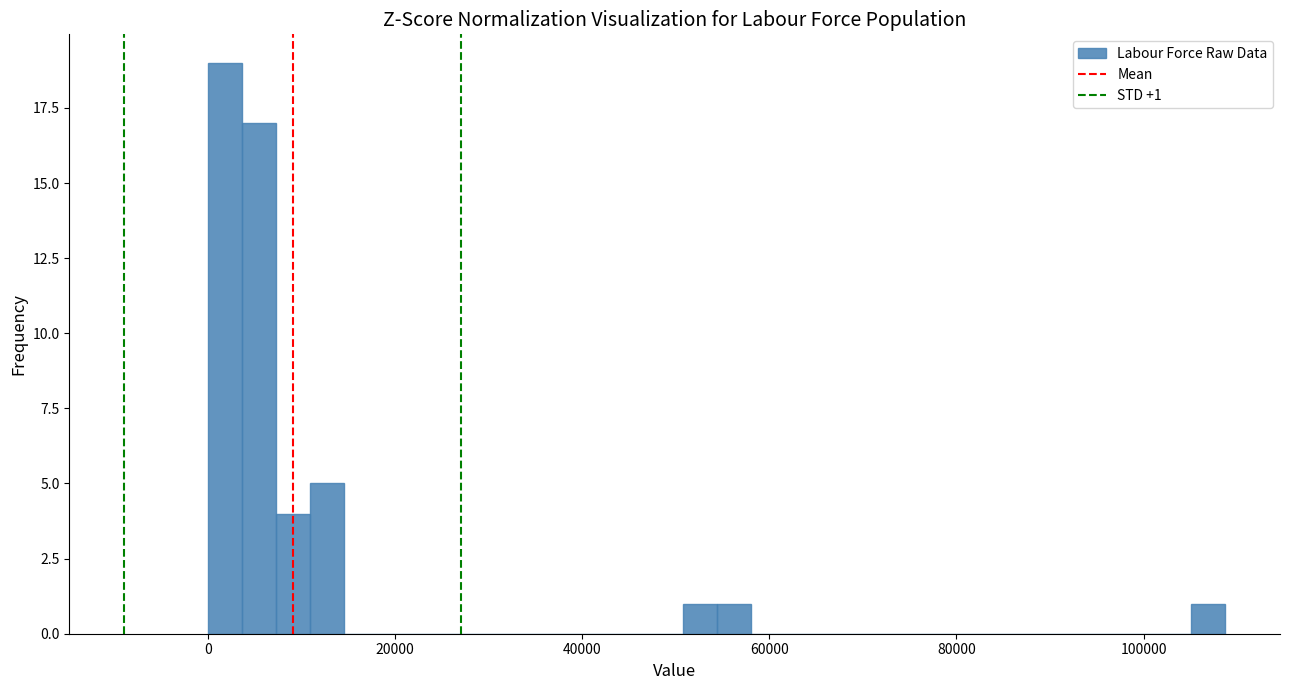

Read against the x-axis, roughly where is the centre of the tallest bar?

2000